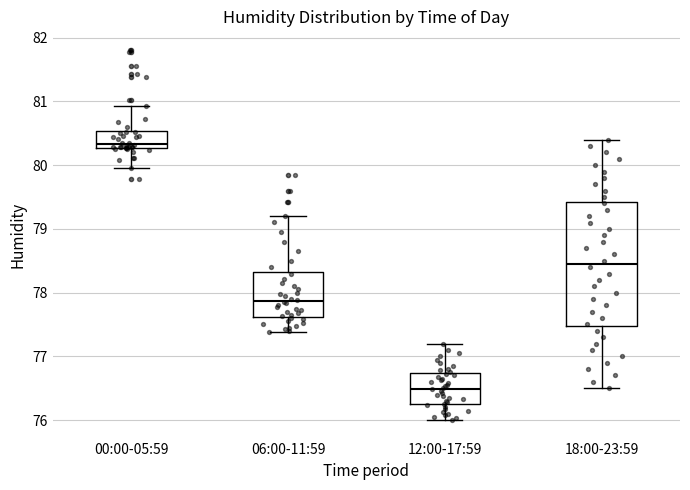

Which box has the highest median line?

00:00-05:59